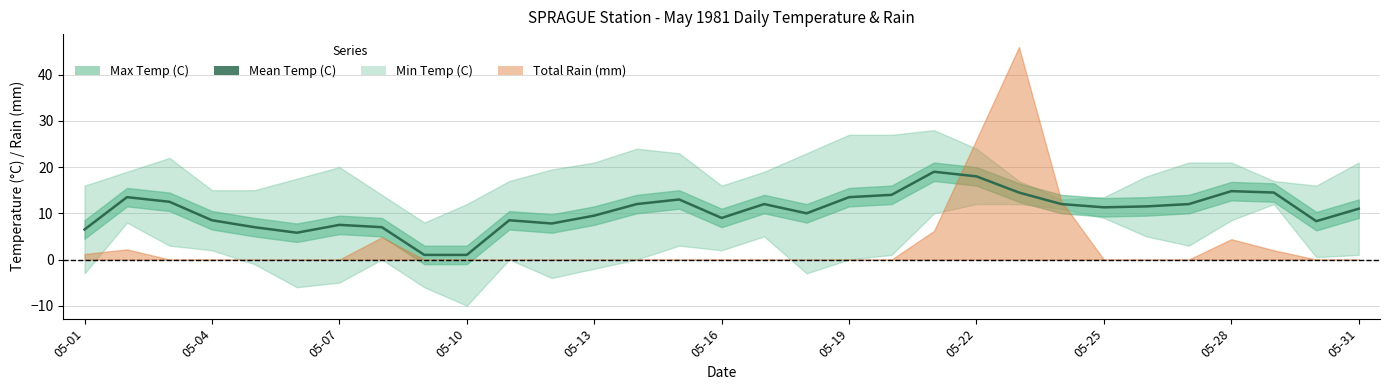

Between 20 and 05-10, which is larger?

20